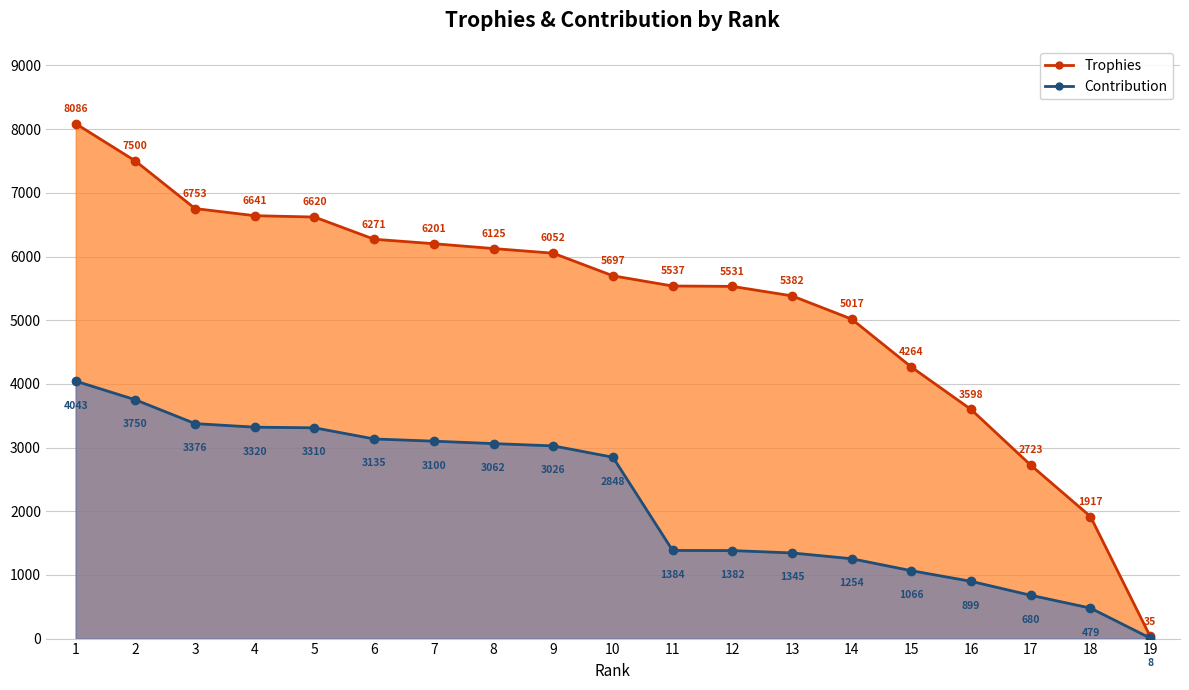

True or false: Trophies (line) has more than 1 points higher than both neighbors.

False